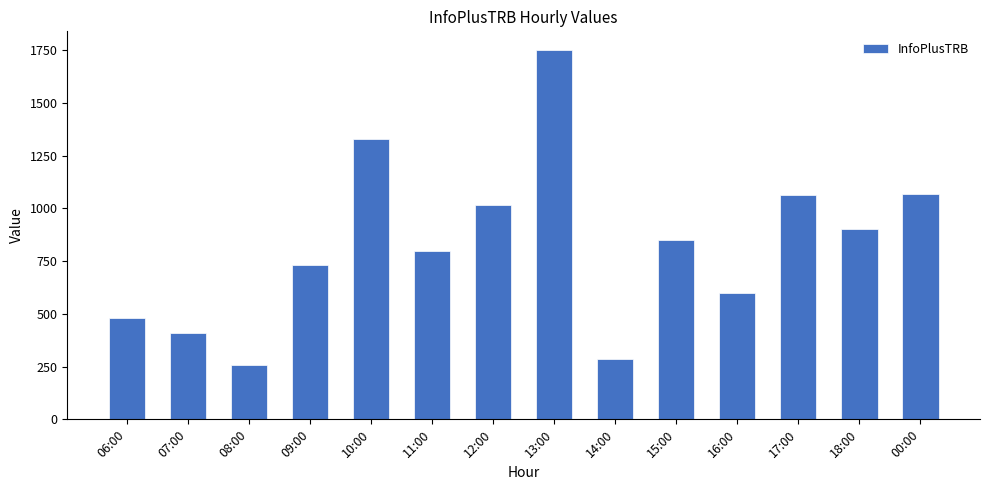

Does the chart contain any negative values?

No